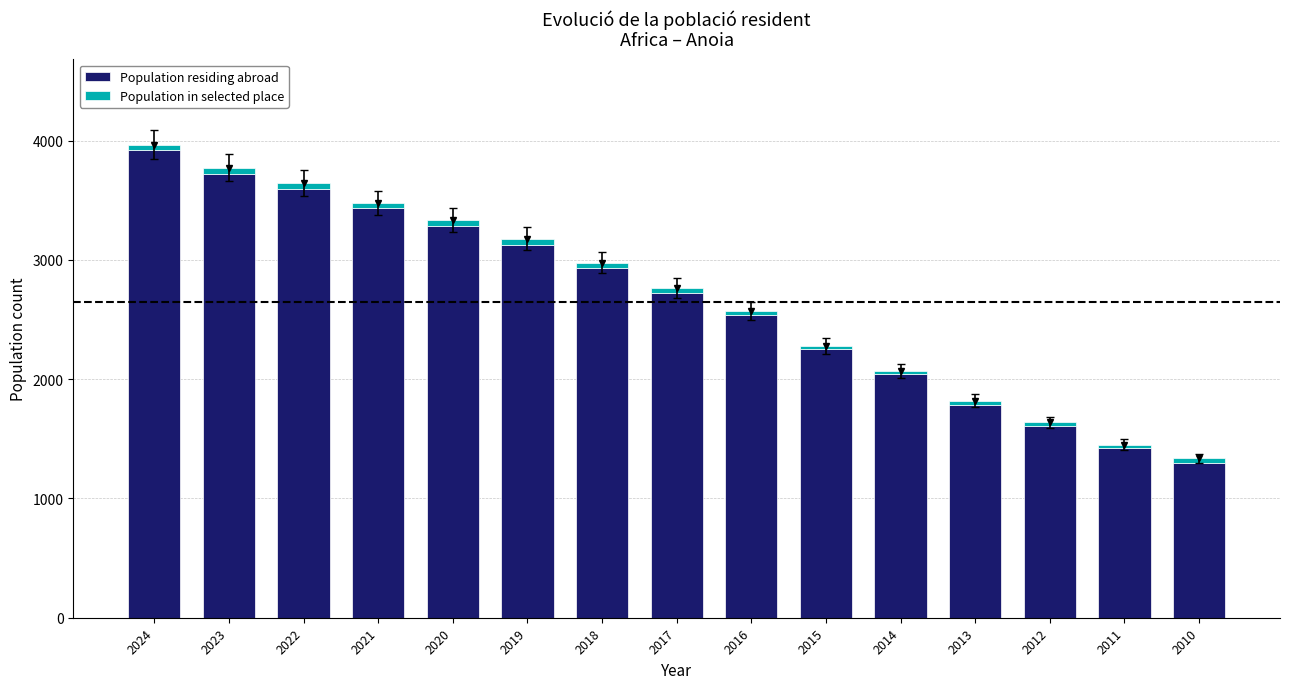

What is the value of the Population residing abroad bar at the 8th from the left?

2726